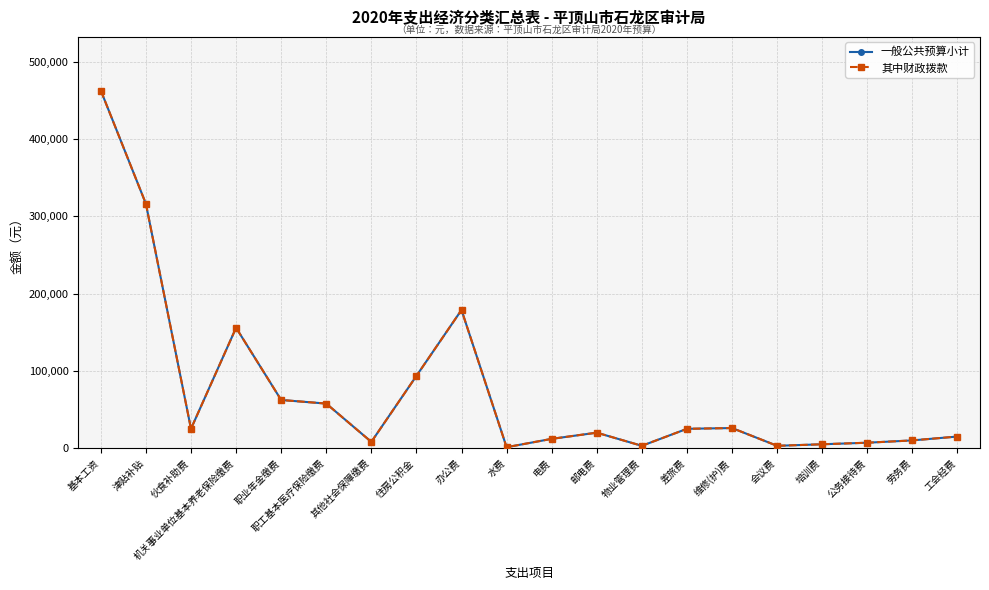

Which series changed the most between 机关事业单位基本养老保险缴费 and 水费?

一般公共预算小计